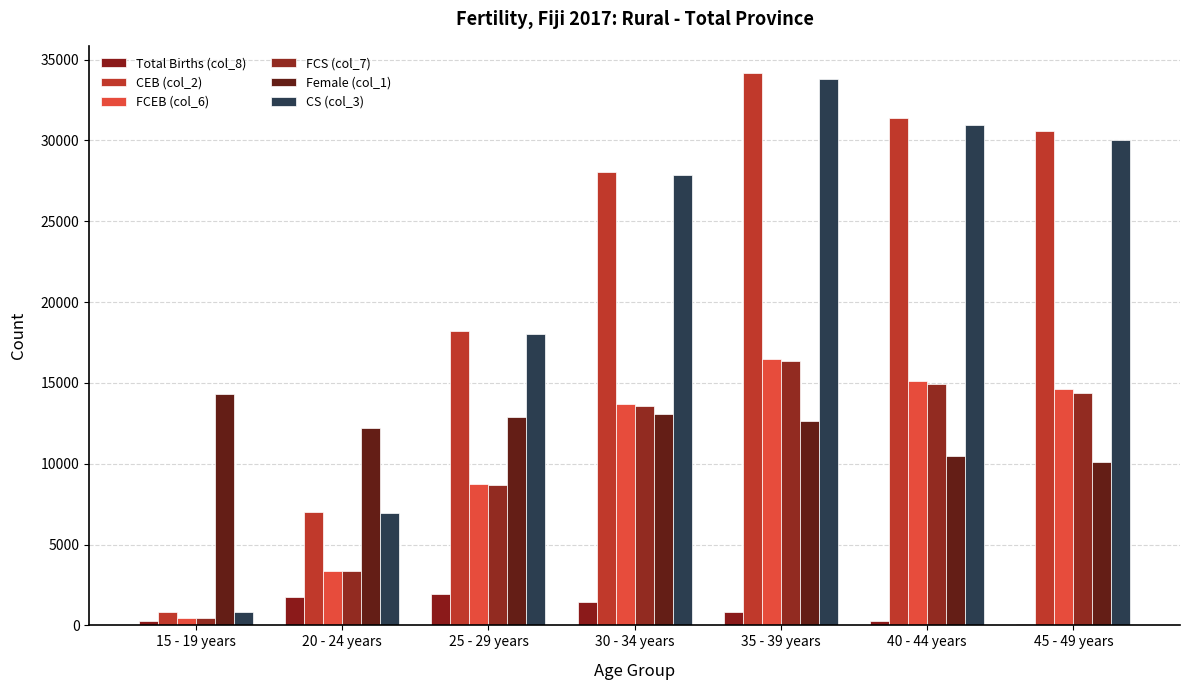

Read the Female (col_1) value at 30 - 34 years, to the nearest 10.

13060